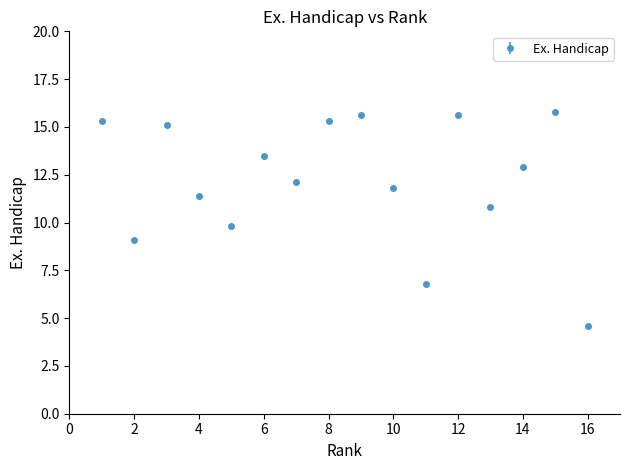

How many interior local peaks (higher than both neighbors) does the data have?

5